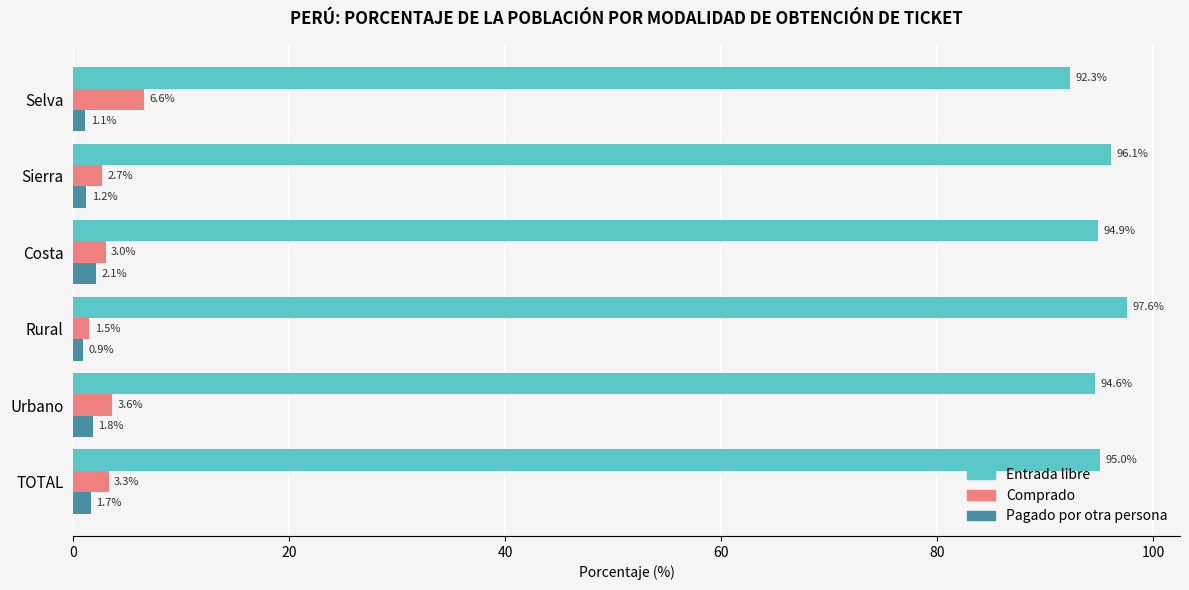

True or false: Entrada libre has a value of 129.1 at TOTAL.

False